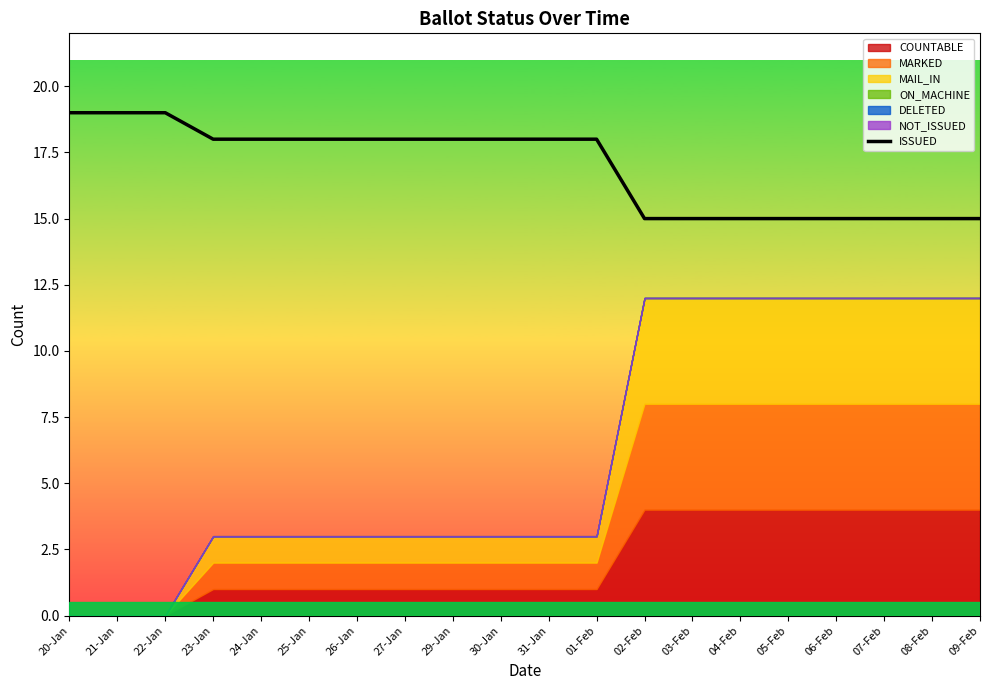

Where is the data nearest to the value 17?

23-Jan